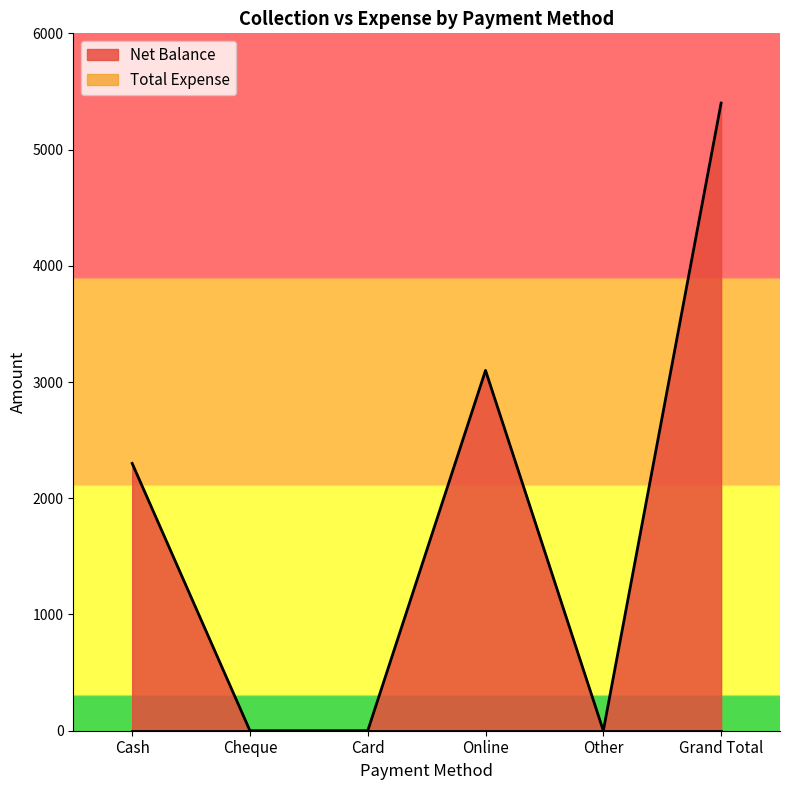

Reading left to right, transcribe all the data shown in this chart.

Cash=2300	Cheque=0	Card=0	Online=3100	Other=0	Grand Total=5400